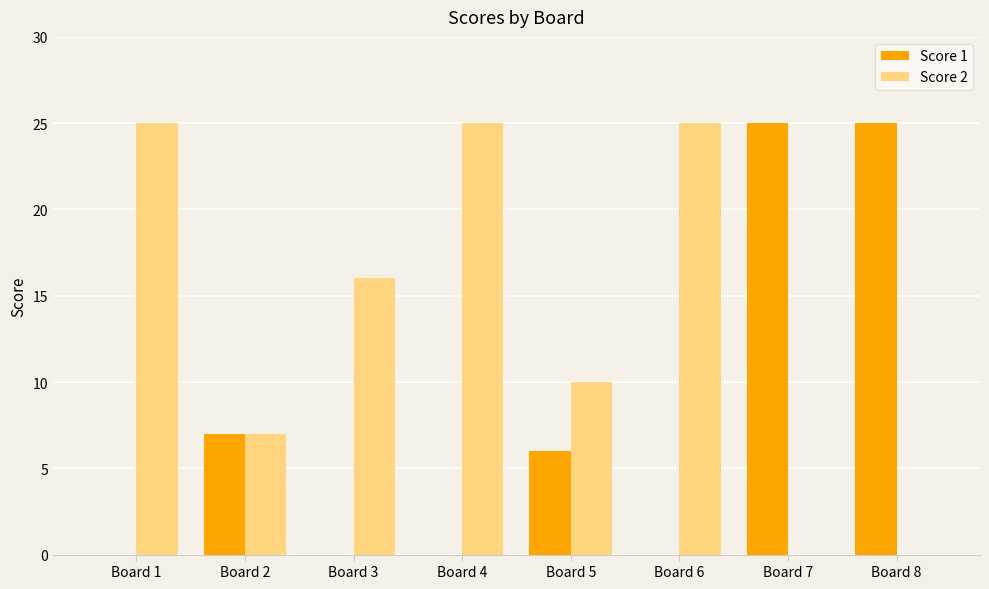

What is the sum of all Score 2 values?

108